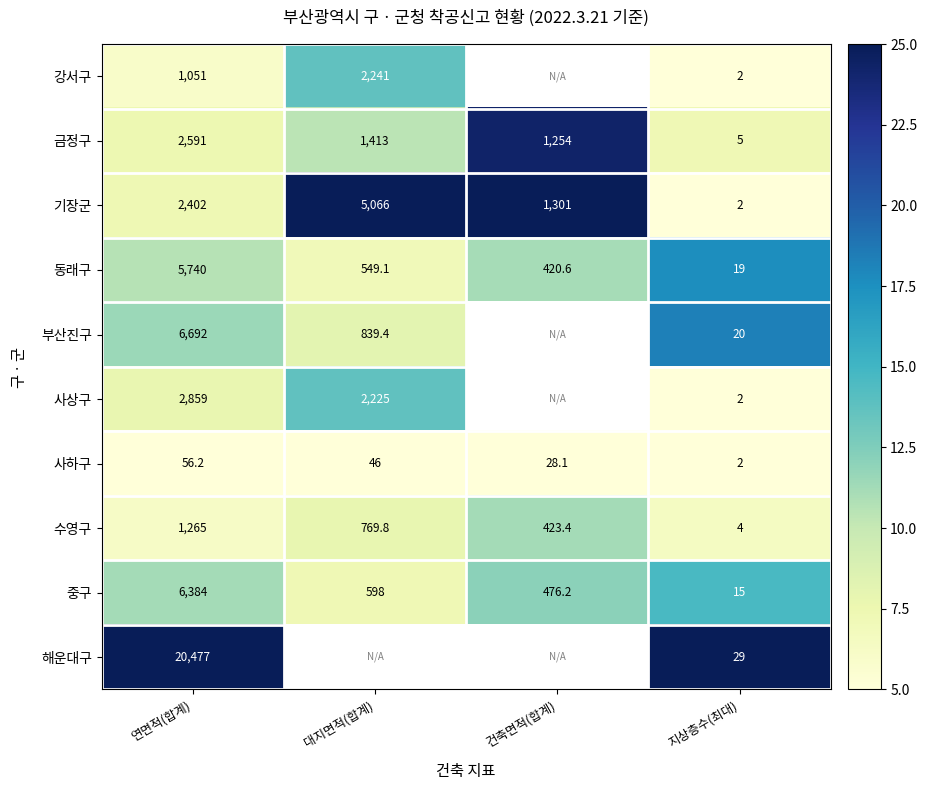

Is the value of 수영구 at 대지면적(합계) greater than the value of 사하구 at 대지면적(합계)?

Yes